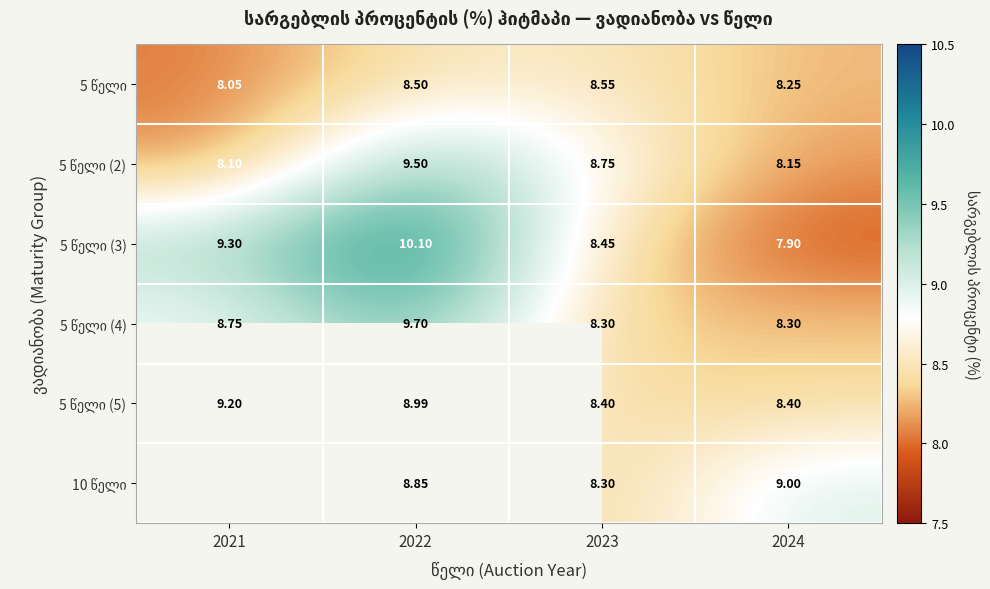

What is the lowest value of the 5 წელი series?

8.1